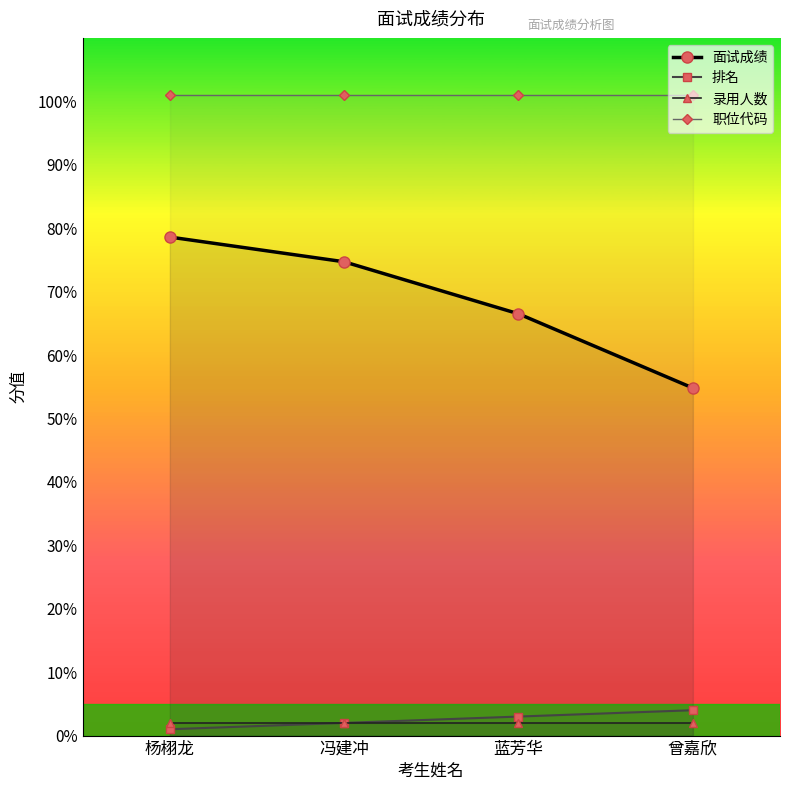

List the labels in order of 职位代码 value, smallest first.

杨栩龙, 冯建冲, 蓝芳华, 曾嘉欣